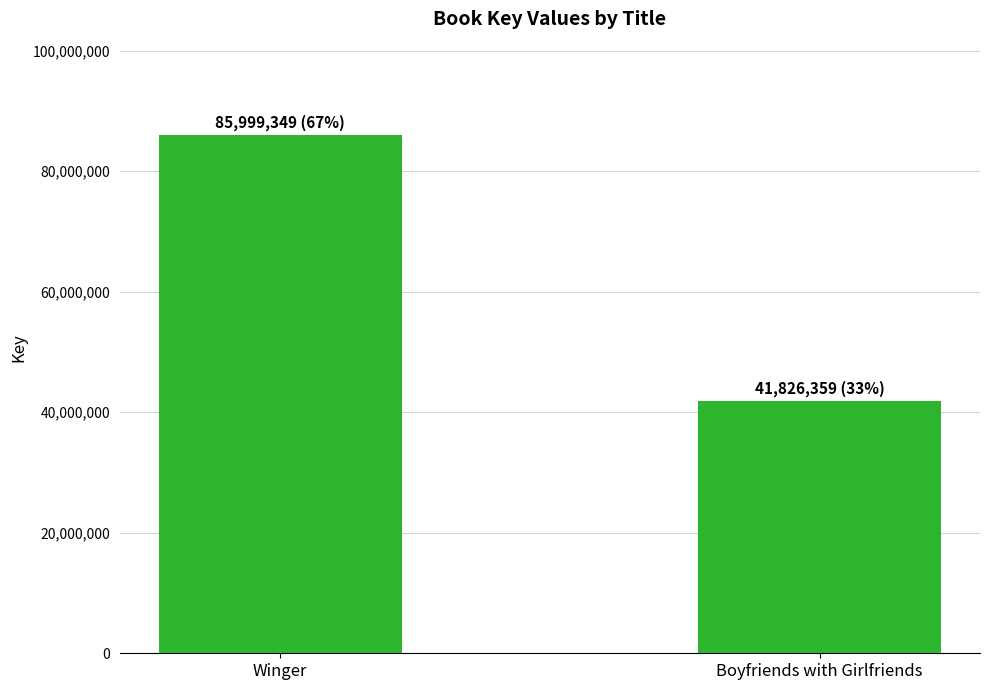

Read the value at Boyfriends with Girlfriends.

41826359